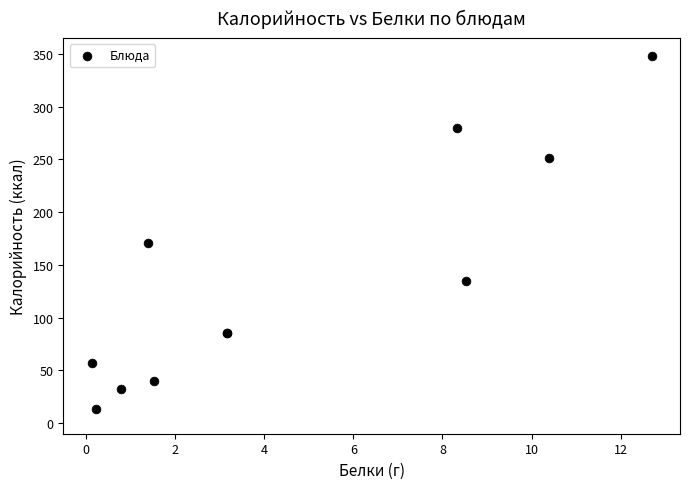

What Y value in the scatter plot is closest to 181?

171.2